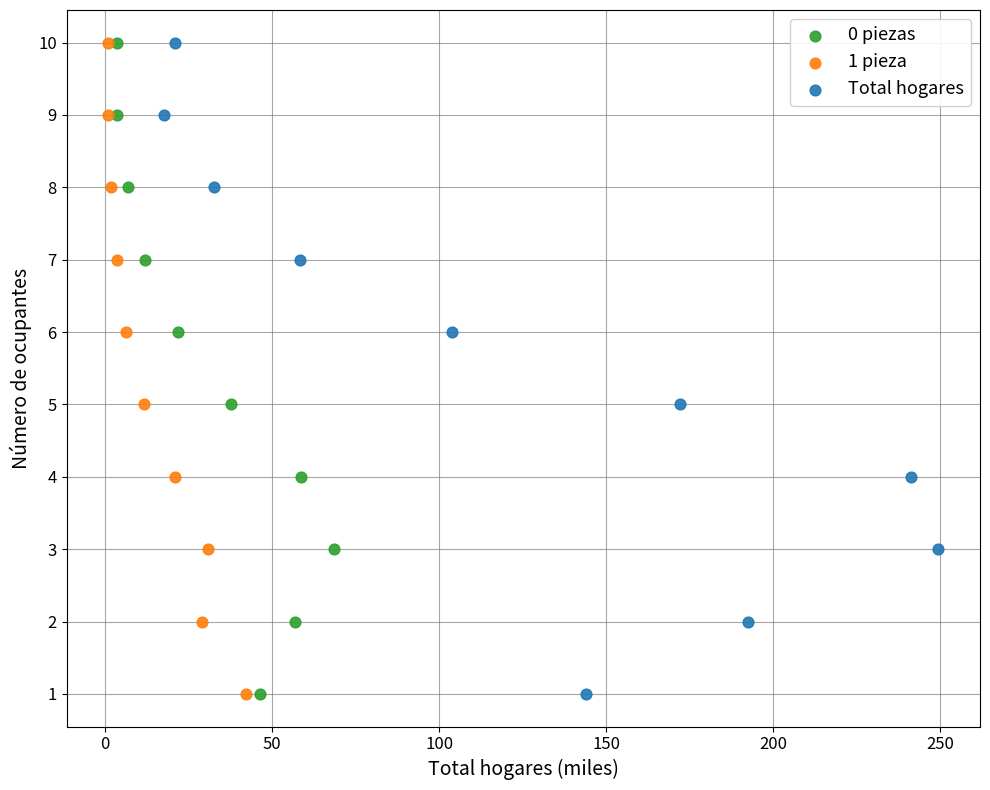

What are all the series names shown in the legend?

0 piezas, 1 pieza, Total hogares